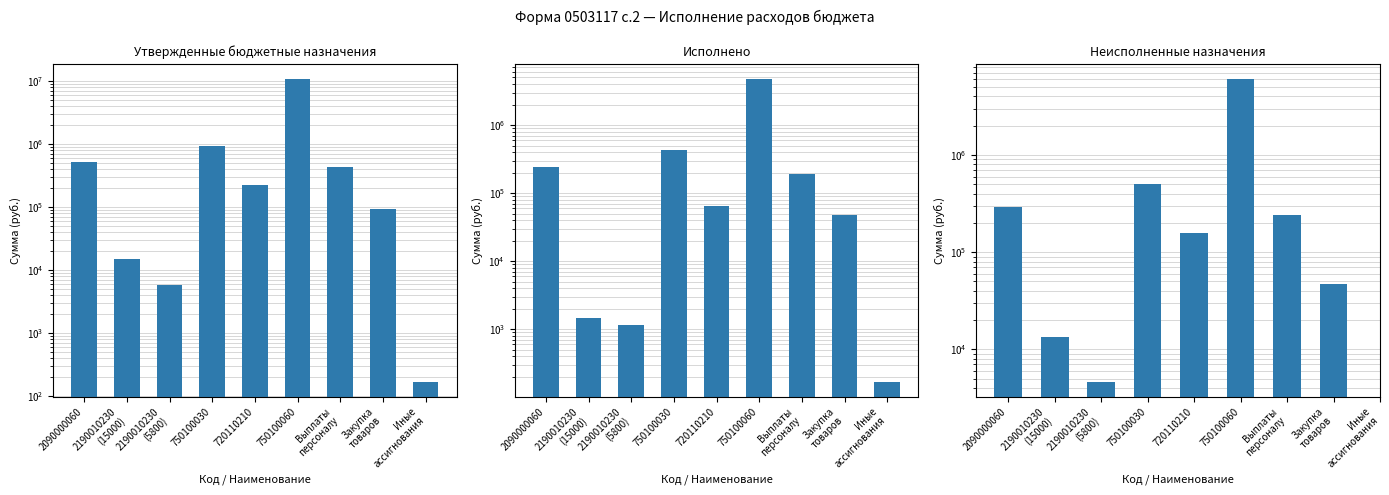

What is the value of the Исполнено bar at the 5th from the left?

65546.6